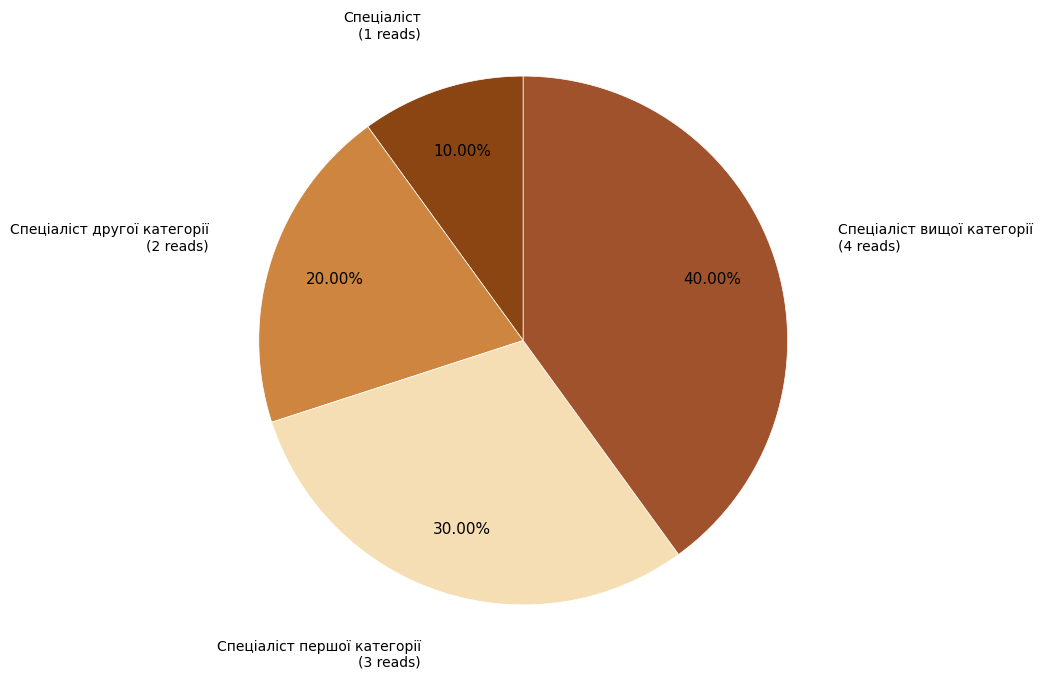

Is there any slice that represents more than half of the pie?

No